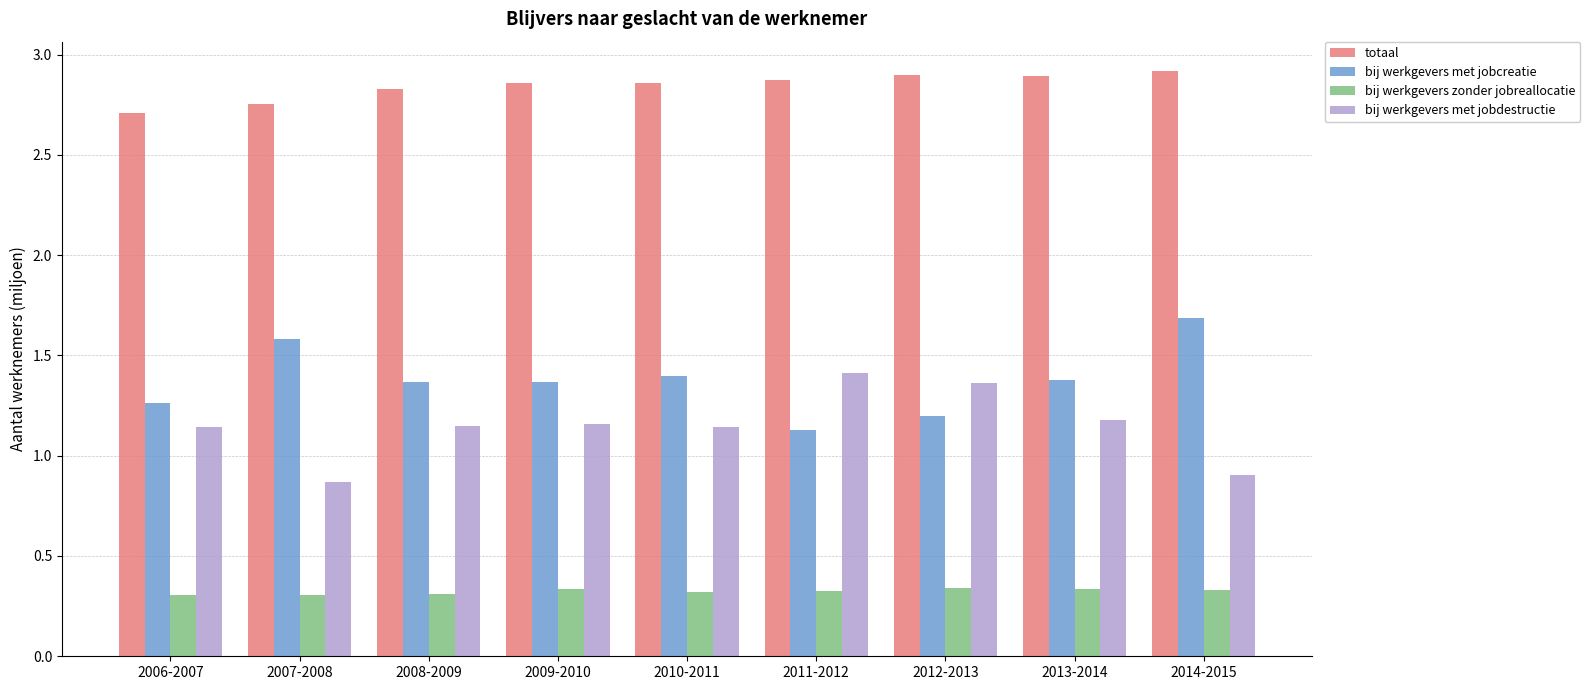

What is the difference between the highest and lowest values at 2011-2012?

2.5